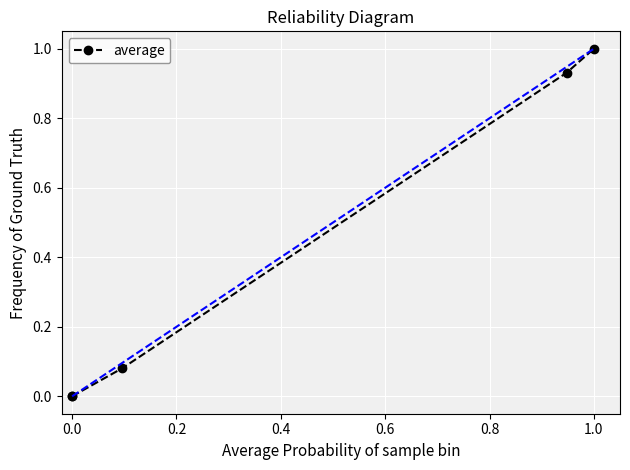

What is the value of the 5th point from the left?

1.0